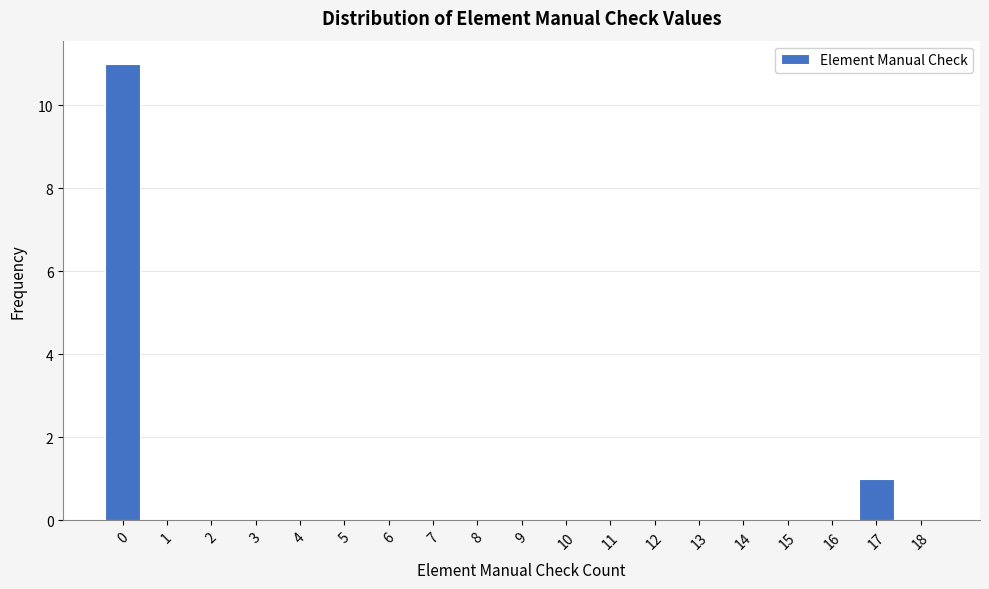

Reading right to left, list all the values displayed in this chart.

18=0	17=1	16=0	15=0	14=0	13=0	12=0	11=0	10=0	9=0	8=0	7=0	6=0	5=0	4=0	3=0	2=0	1=0	0=11